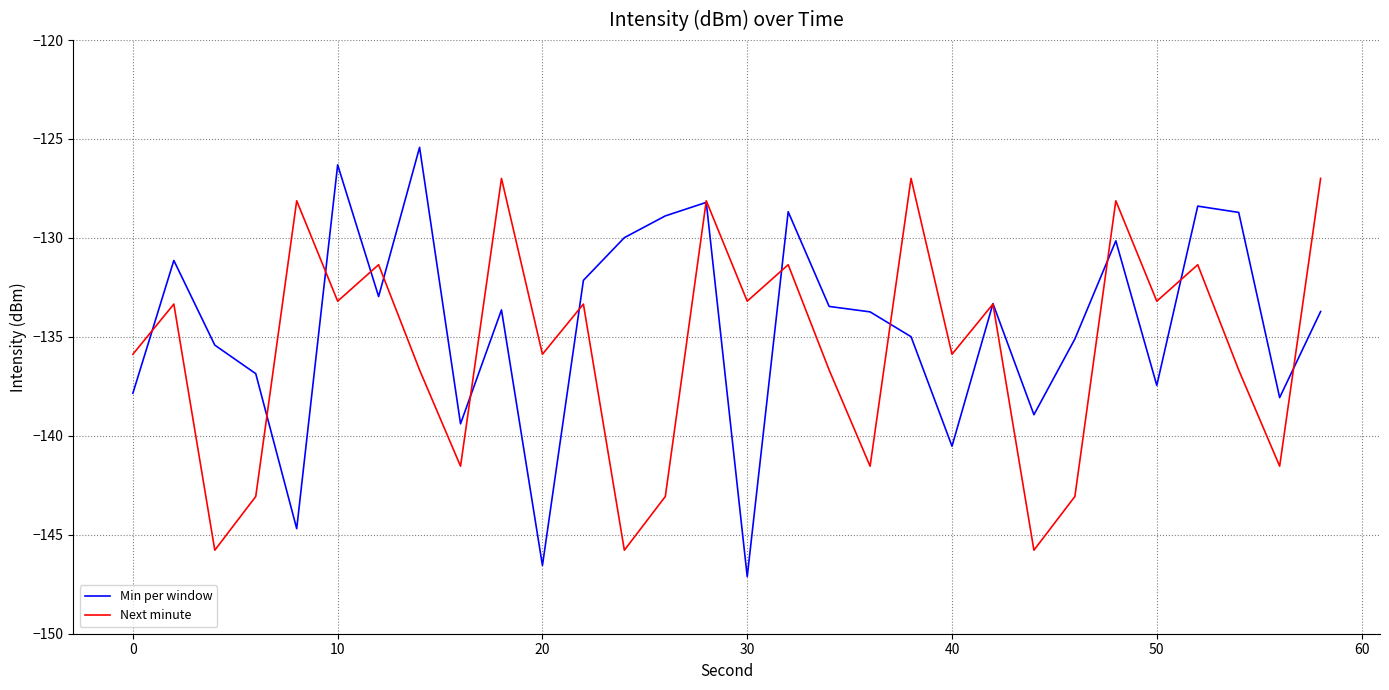

Which series has the widest spread of values?

Min per window